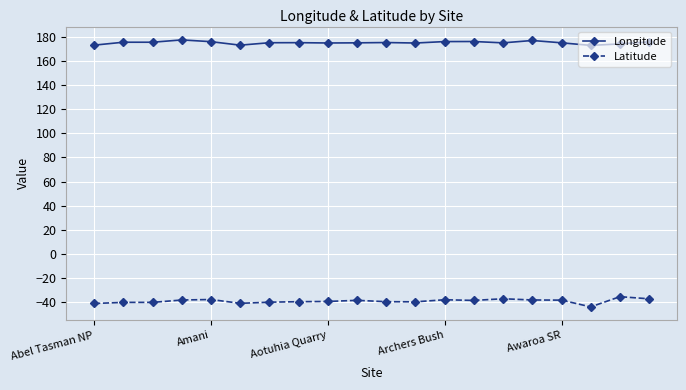

True or false: Latitude and Longitude intersect in this chart.

False